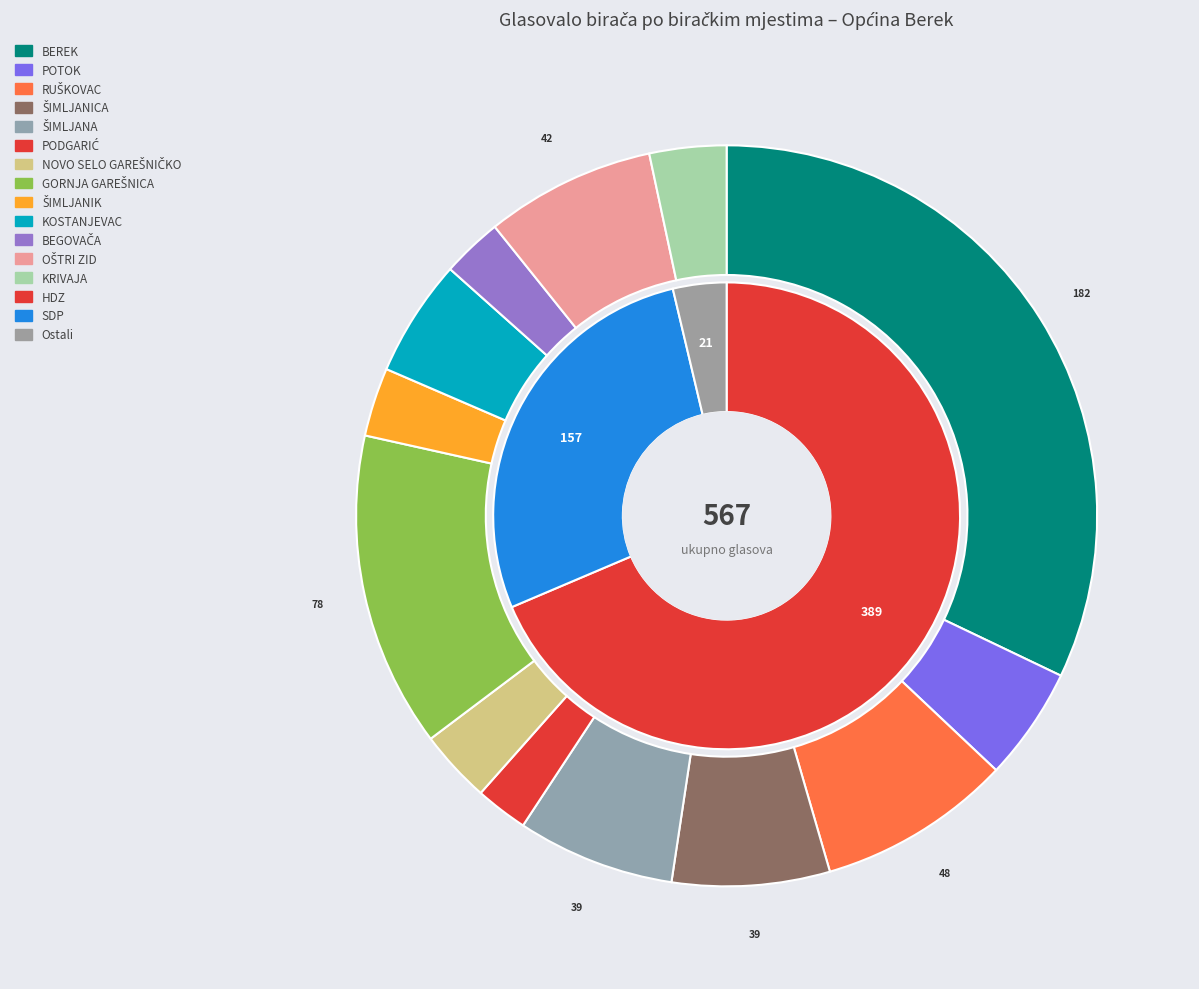

To the nearest percent, what percentage of the pie is POTOK?

5%